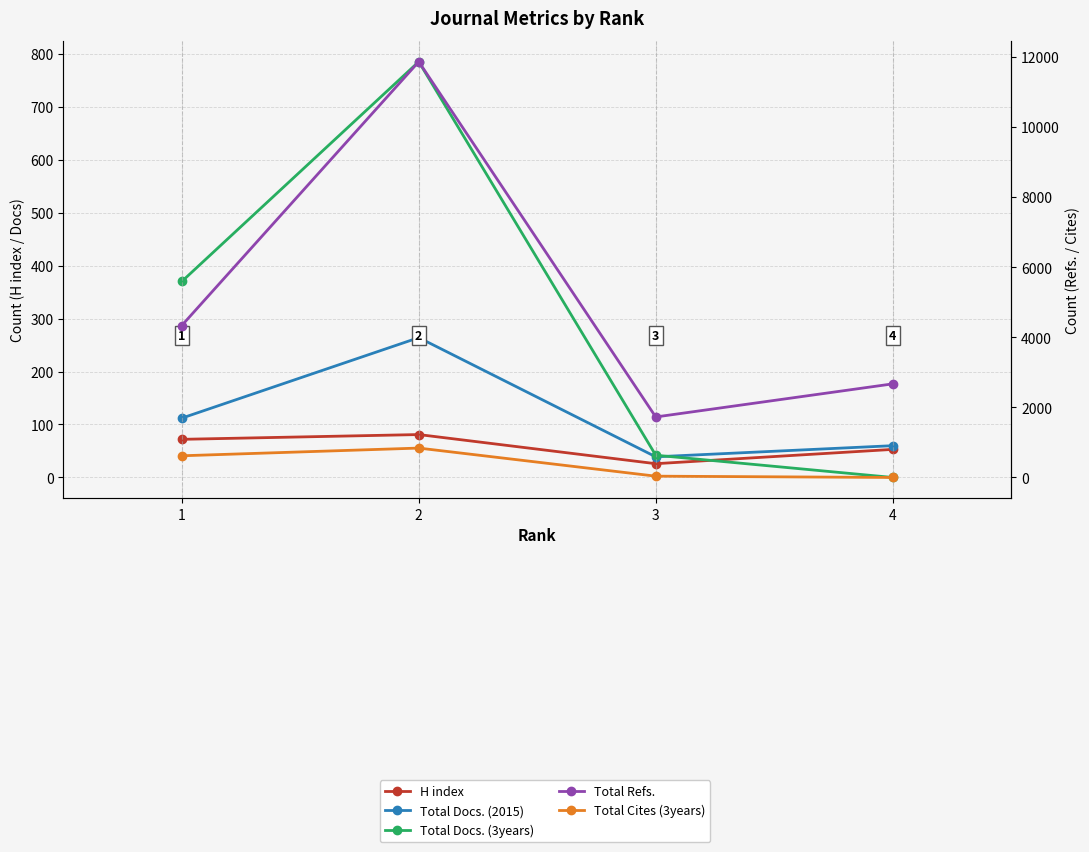

Is the value of Total Cites (3years) at 2 greater than the value of H index at 4?

Yes